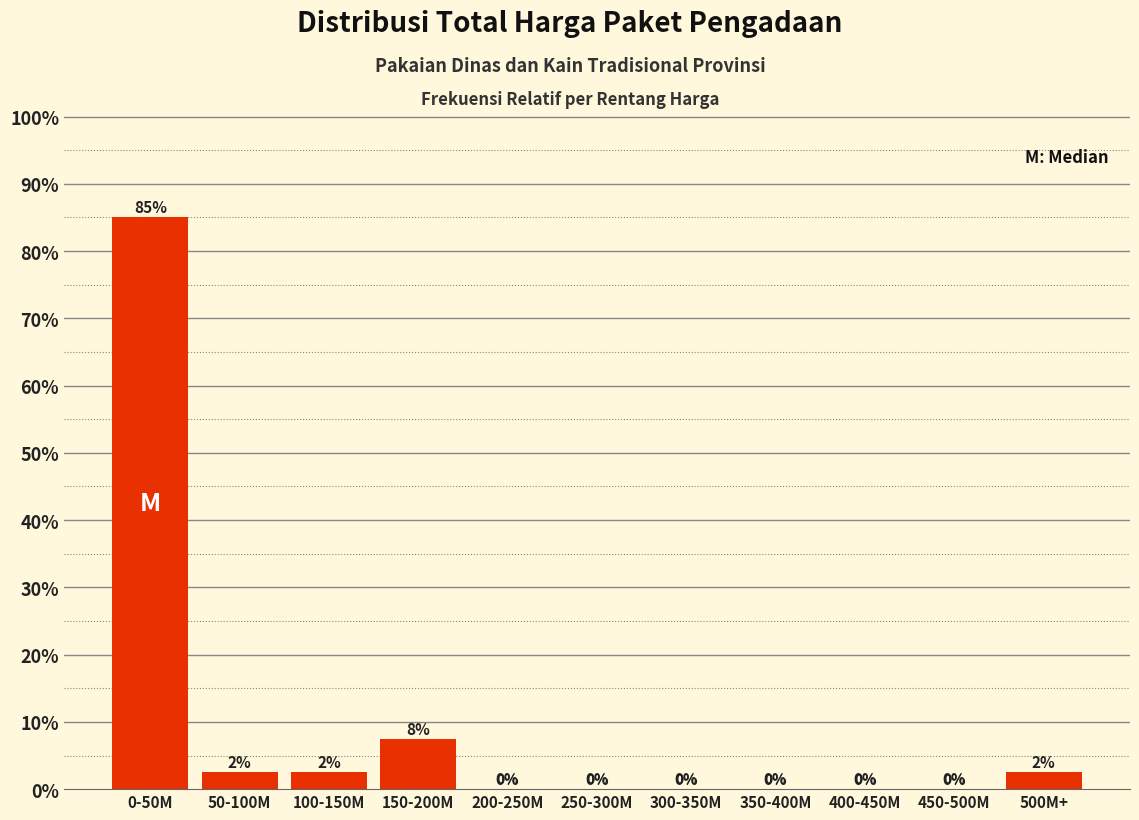

Where is the data nearest to the value 42?

150-200M